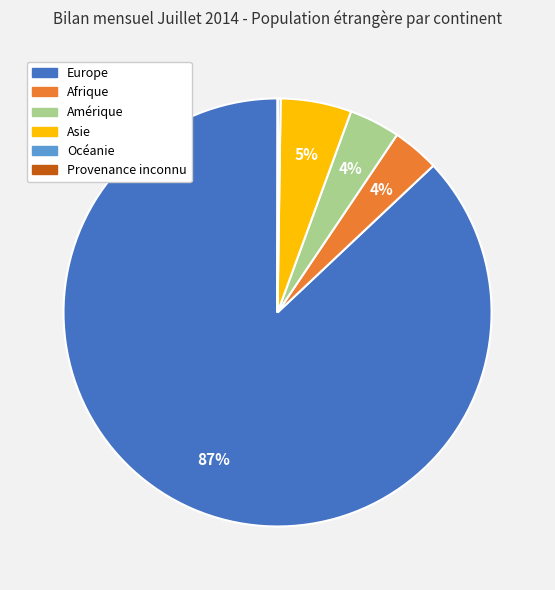

Which slice represents more than half of the pie?

Europe